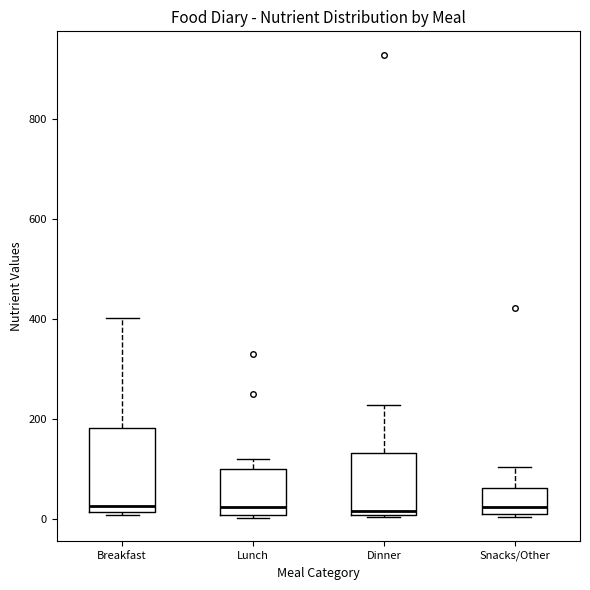

Comparing the boxes themselves (not the whiskers), which one is the tallest?

Breakfast